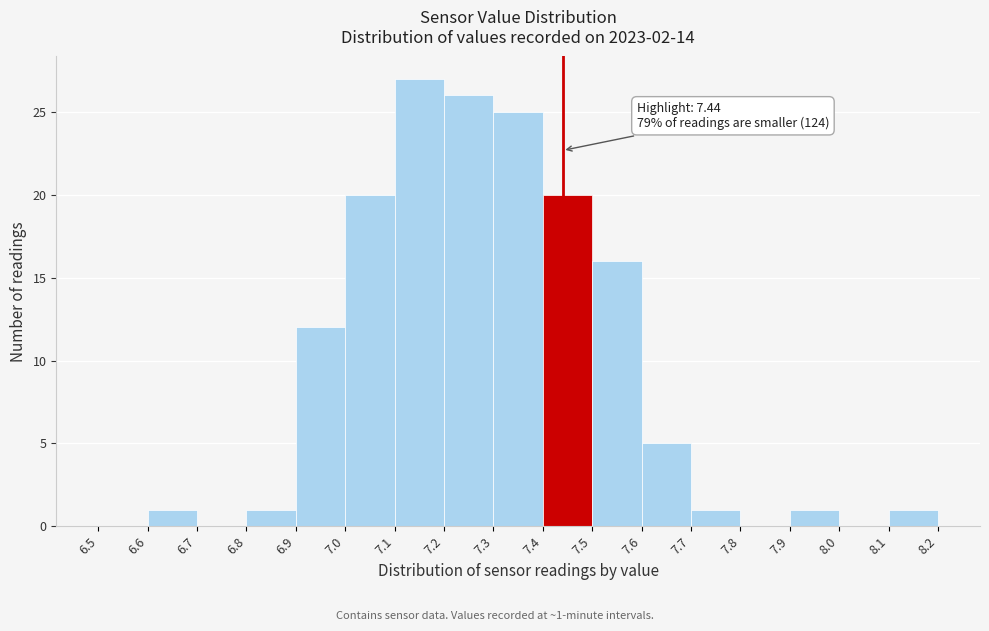

Over which range of the x-axis is the bar tallest?

7.1 to 7.2